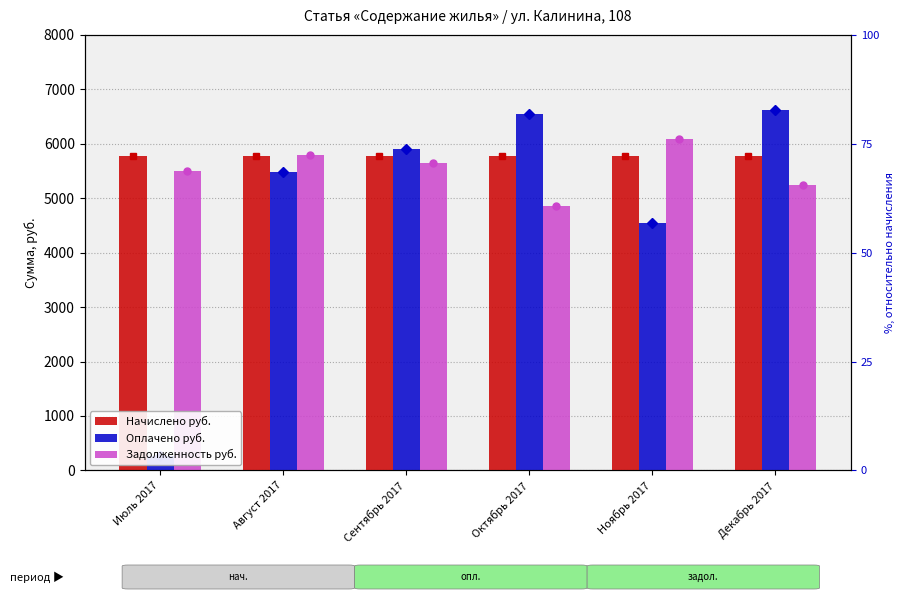

What is the highest value of the Оплачено руб. series?

6615.3